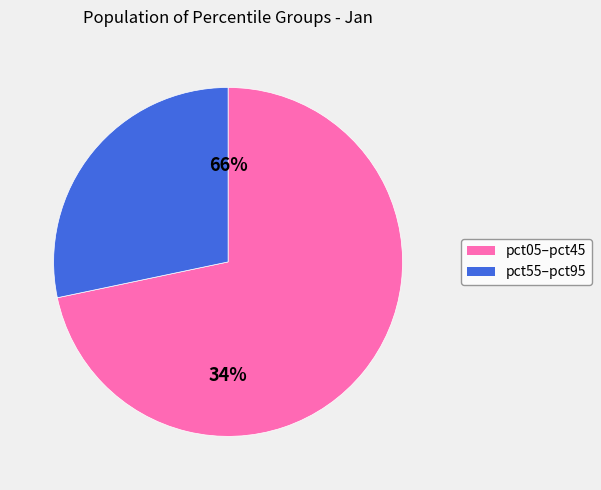

Is it true that pct05 is 19% of the pie?

False